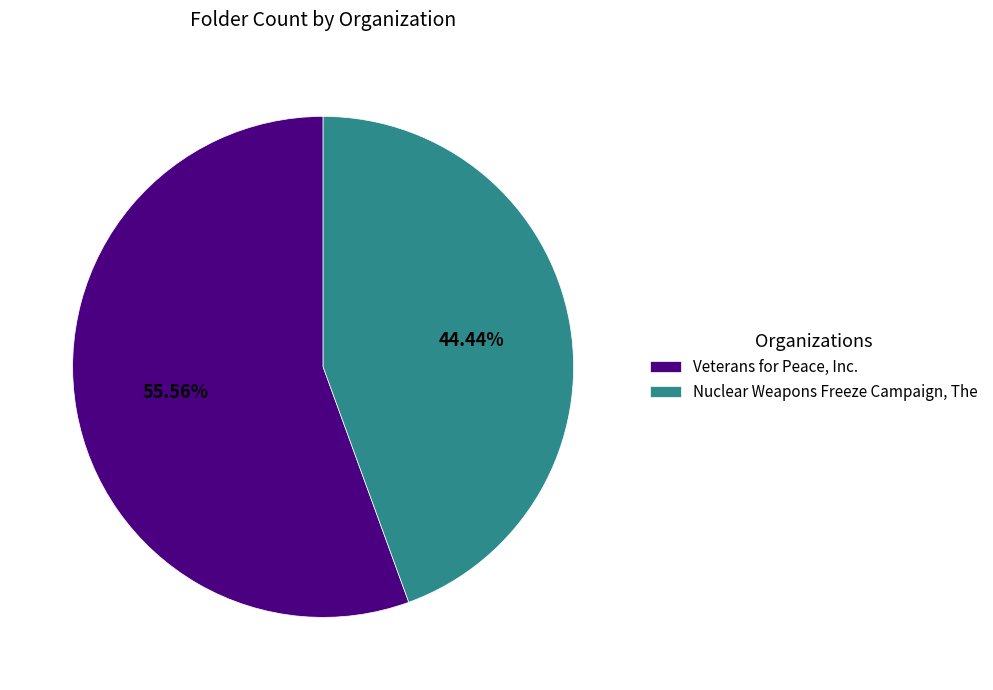

Combined, do Veterans for Peace, Inc. and Nuclear Weapons Freeze Campaign, The account for over 50%?

Yes